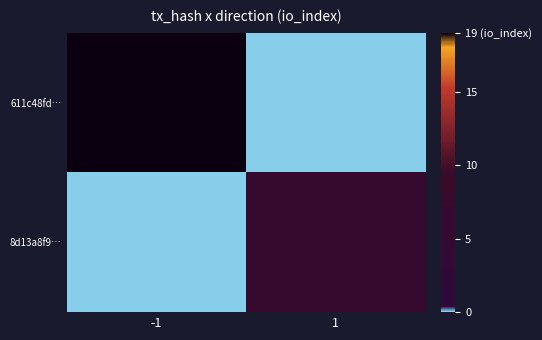

At how many categories does at least one series exceed 17?

1